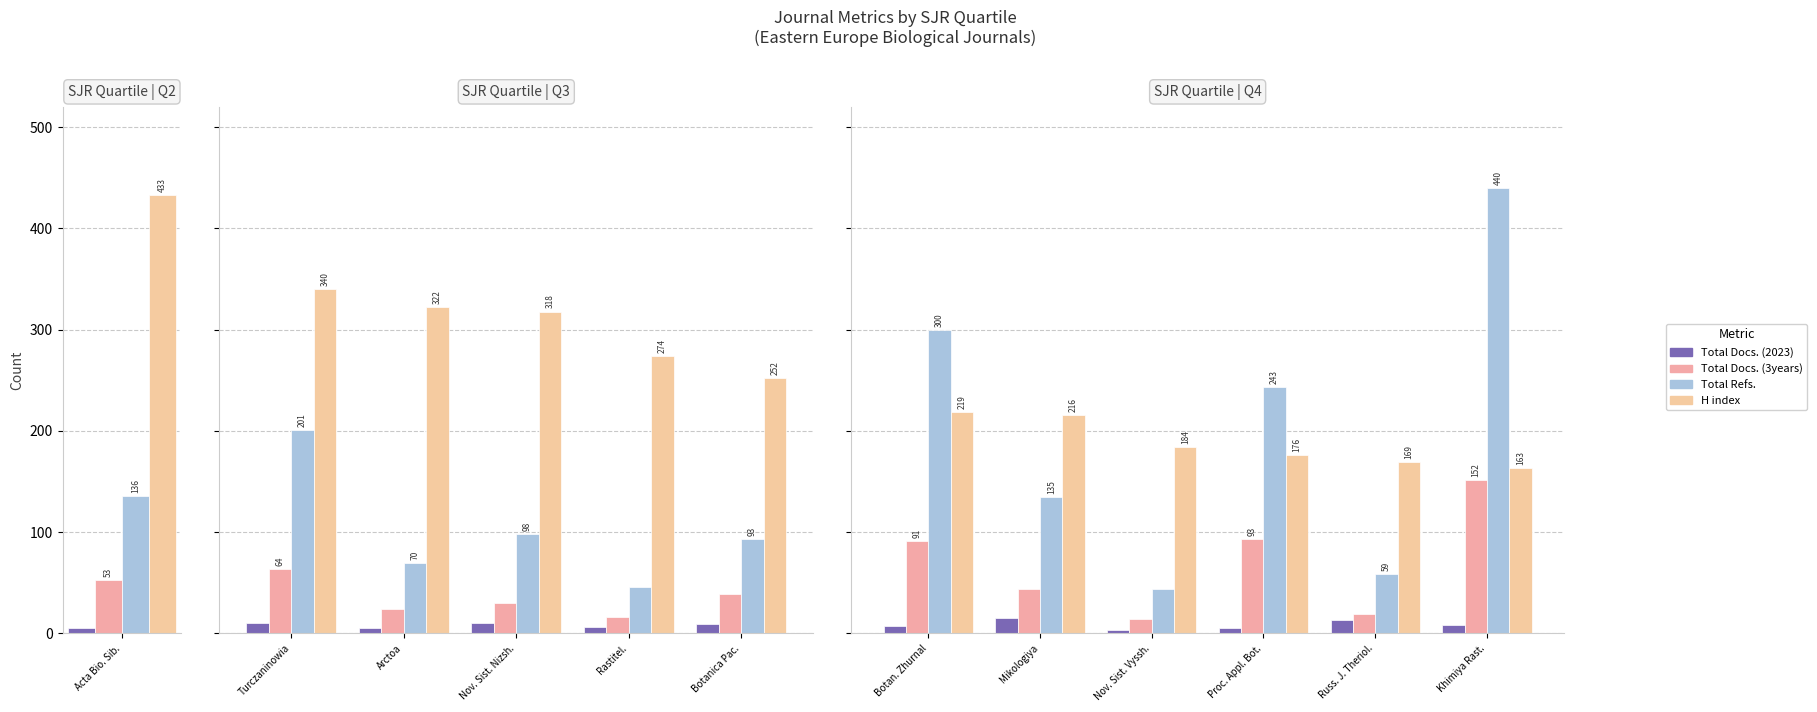

How many values in the H index series are below 184?

3